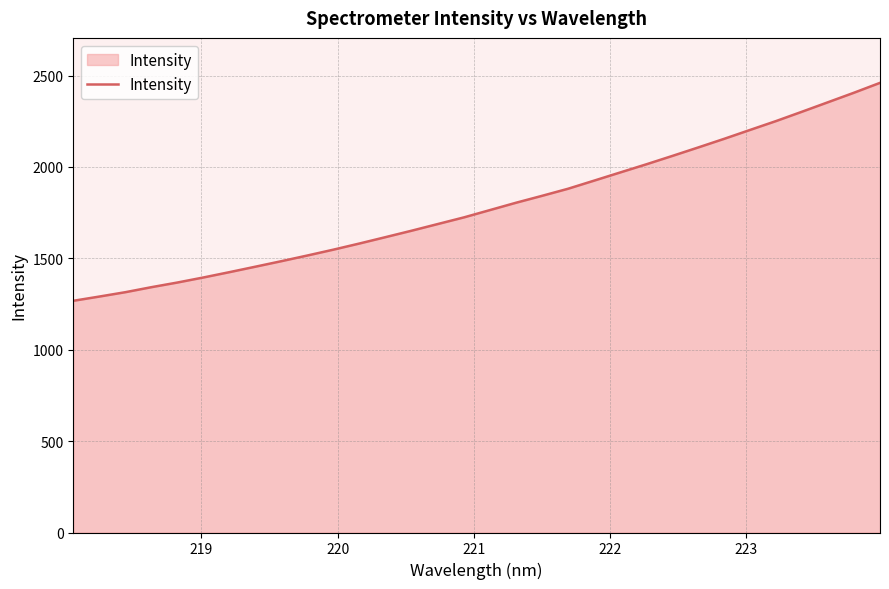

What is the maximum value shown in the chart?

2460.4